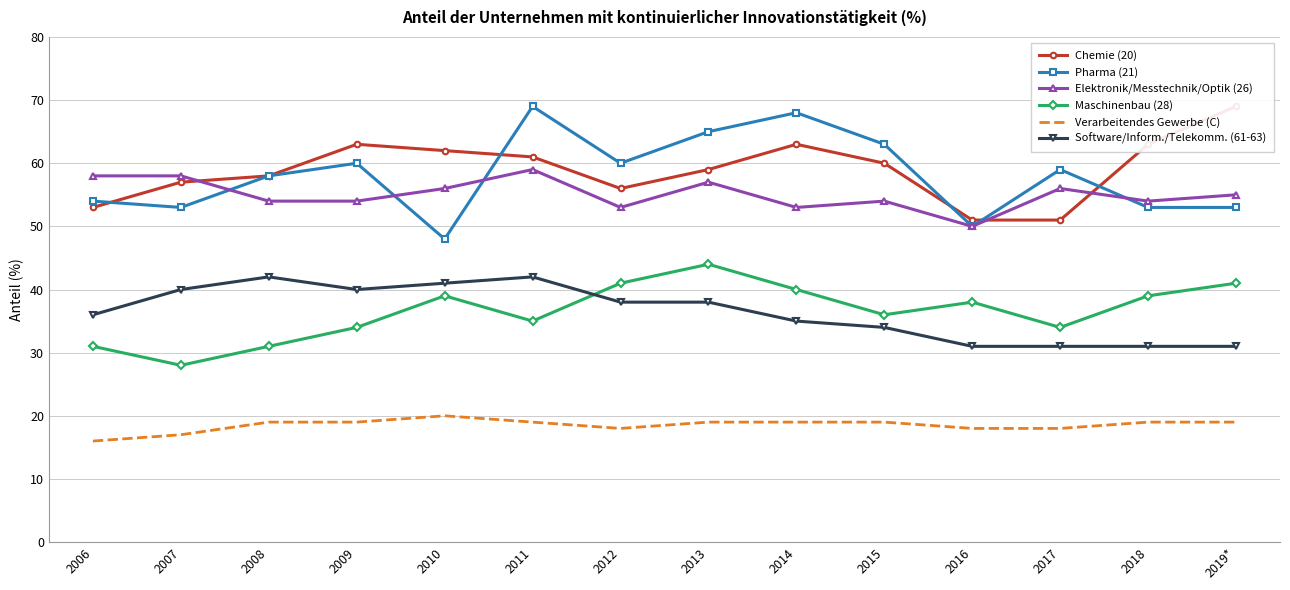

What position from the right is 2006?

14